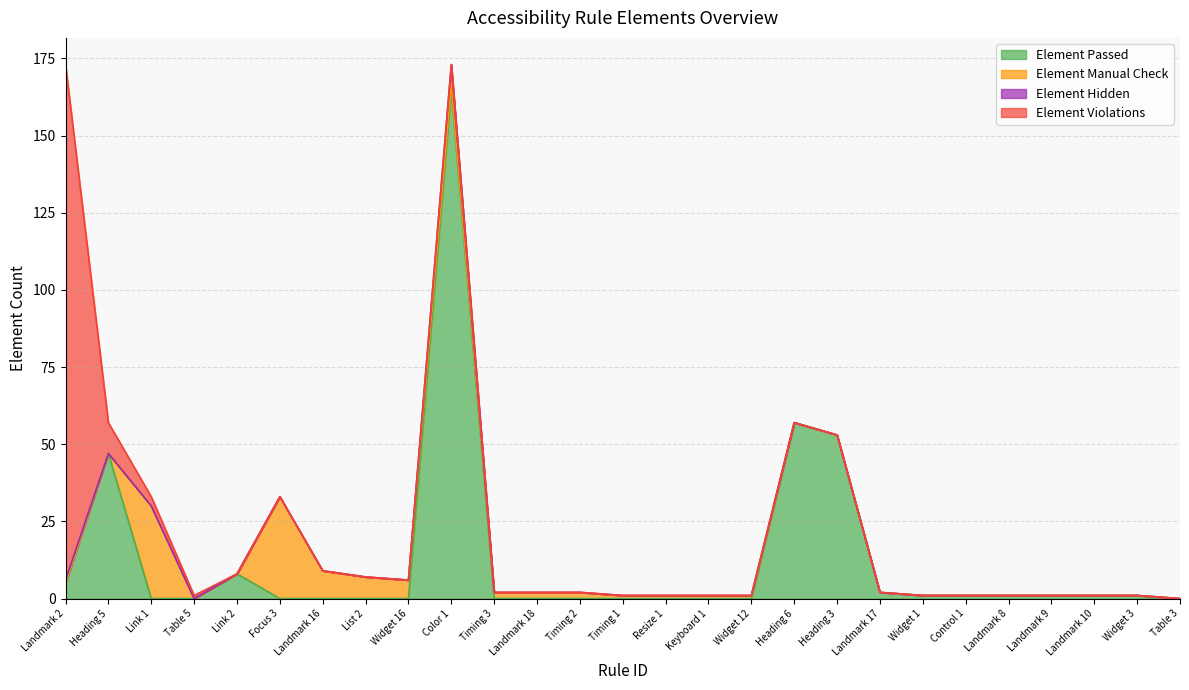

Reading left to right, extract all data points from this chart.

Element Passed: Landmark 2=5	Heading 5=47	Link 1=0	Table 5=0	Link 2=8	Focus 3=0	Landmark 16=0	List 2=0	Widget 16=0	Color 1=165	Timing 3=0	Landmark 18=0	Timing 2=0	Timing 1=0	Resize 1=0	Keyboard 1=0	Widget 12=0	Heading 6=57	Heading 3=53	Landmark 17=2	Widget 1=1	Control 1=1	Landmark 8=1	Landmark 9=1	Landmark 10=1	Widget 3=1	Table 3=0
Element Manual Check: Landmark 2=0	Heading 5=0	Link 1=30	Table 5=0	Link 2=0	Focus 3=33	Landmark 16=9	List 2=7	Widget 16=6	Color 1=2	Timing 3=2	Landmark 18=2	Timing 2=2	Timing 1=1	Resize 1=1	Keyboard 1=1	Widget 12=1	Heading 6=0	Heading 3=0	Landmark 17=0	Widget 1=0	Control 1=0	Landmark 8=0	Landmark 9=0	Landmark 10=0	Widget 3=0	Table 3=0
Element Hidden: Landmark 2=1	Heading 5=0	Link 1=0	Table 5=0	Link 2=0	Focus 3=0	Landmark 16=0	List 2=0	Widget 16=0	Color 1=6	Timing 3=0	Landmark 18=0	Timing 2=0	Timing 1=0	Resize 1=0	Keyboard 1=0	Widget 12=0	Heading 6=0	Heading 3=0	Landmark 17=0	Widget 1=0	Control 1=0	Landmark 8=0	Landmark 9=0	Landmark 10=0	Widget 3=0	Table 3=0
Element Violations: Landmark 2=167	Heading 5=10	Link 1=3	Table 5=1	Link 2=0	Focus 3=0	Landmark 16=0	List 2=0	Widget 16=0	Color 1=0	Timing 3=0	Landmark 18=0	Timing 2=0	Timing 1=0	Resize 1=0	Keyboard 1=0	Widget 12=0	Heading 6=0	Heading 3=0	Landmark 17=0	Widget 1=0	Control 1=0	Landmark 8=0	Landmark 9=0	Landmark 10=0	Widget 3=0	Table 3=0